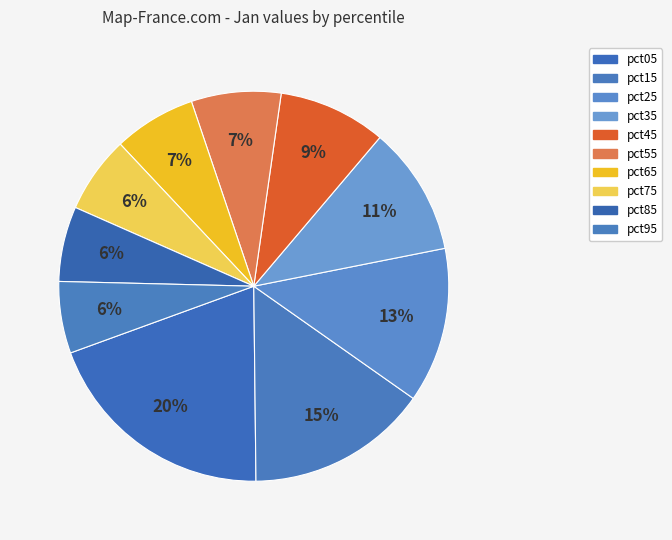

Does pct45 represent more than half of the total?

No